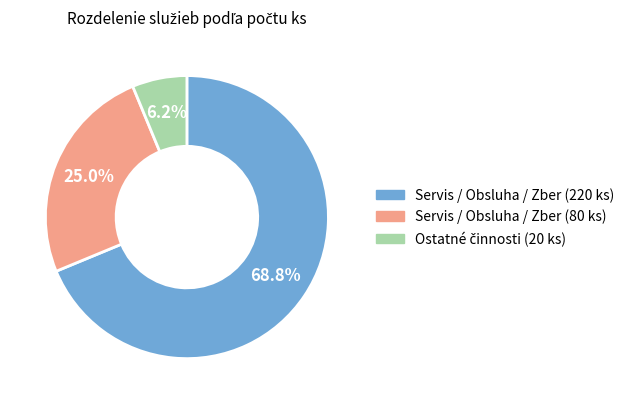

Does Servis / Obsluha / Zber (220 ks) represent more than half of the total?

Yes